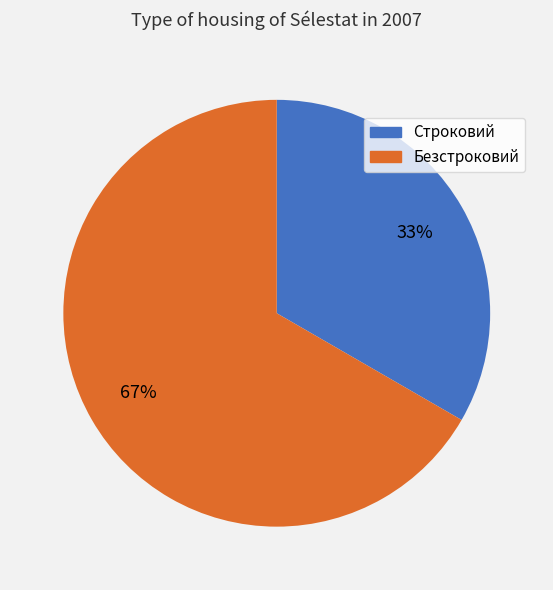

Is it true that Строковий is 40% of the pie?

False